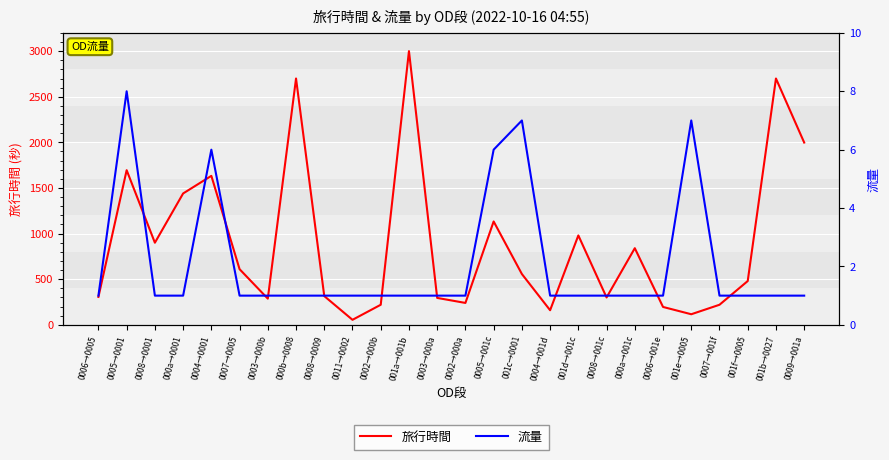

What value does the 流量 series have at 0007→0005?

1